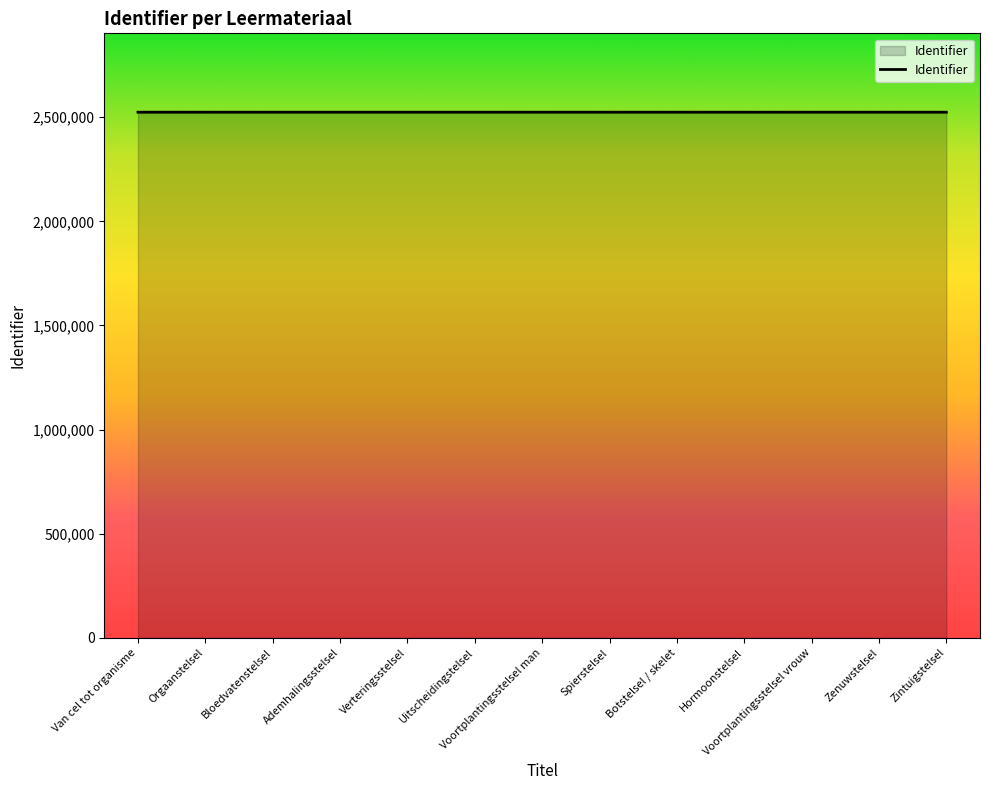

What is the ratio of the value at Hormoonstelsel to the value at Zintuigstelsel?

1.0